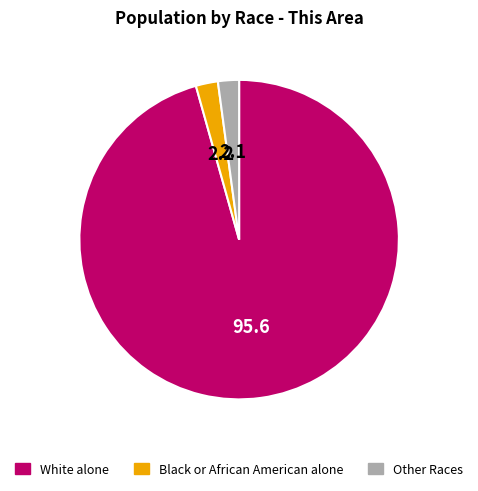

What is the largest slice in the pie chart?

White alone